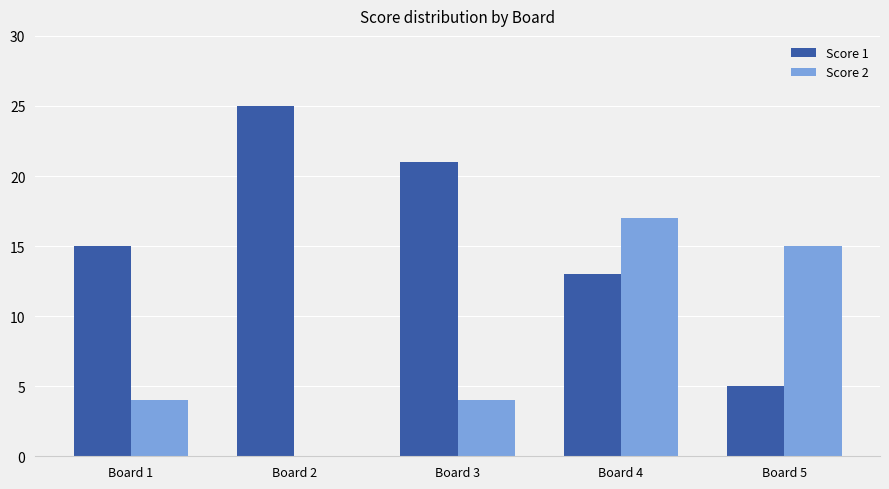

Count the Score 2 values in the range 4 to 15.

3